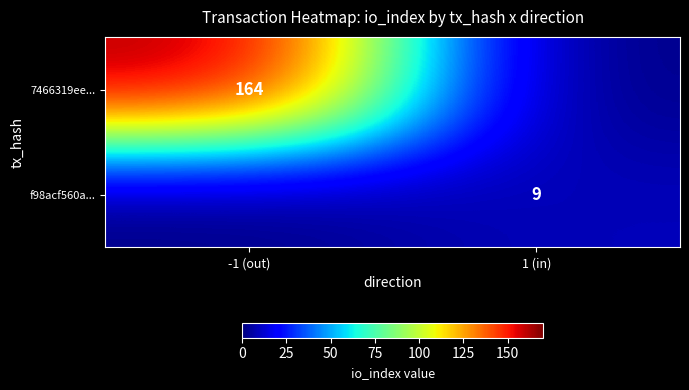

The f98acf560a... series shows 9 at 1 (in). True or false?

True